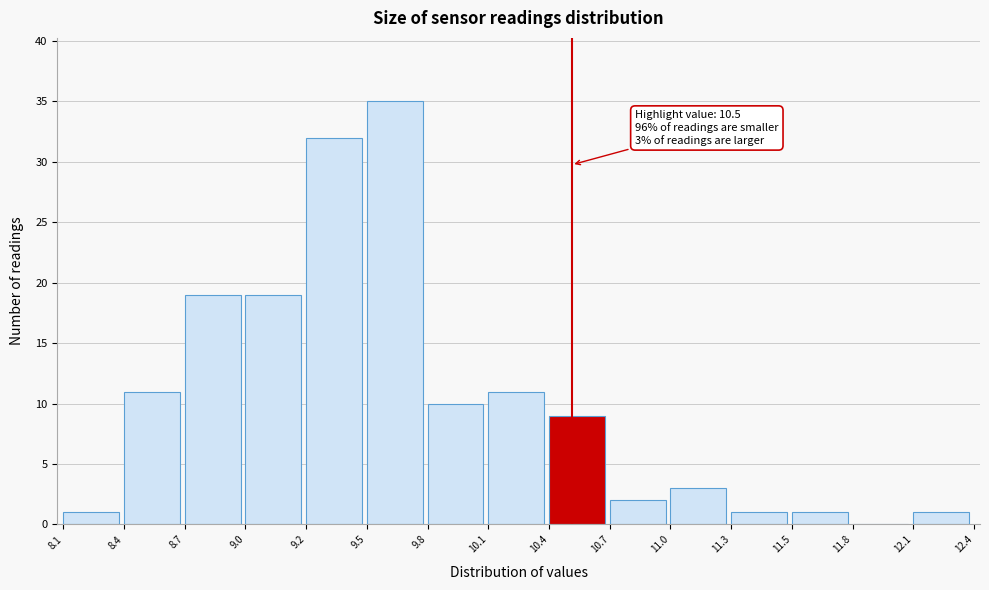

Reading left to right, transcribe all the data shown in this chart.

8.1=1	8.4=11	8.7=19	9.0=19	9.2=32	9.5=35	9.8=10	10.1=11	10.4=9	10.7=2	11.0=3	11.3=1	11.5=1	11.8=0	12.1=1